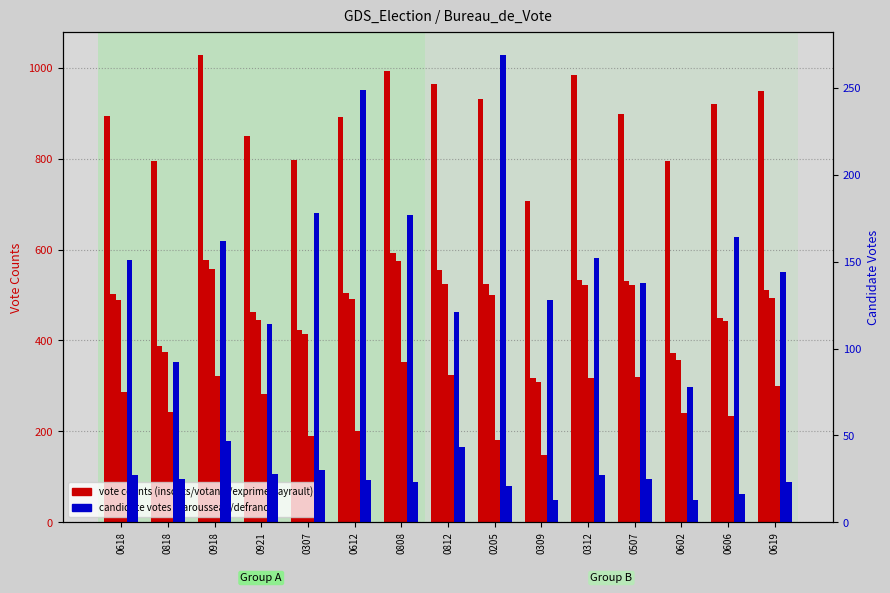

What position from the right is 0507?

4